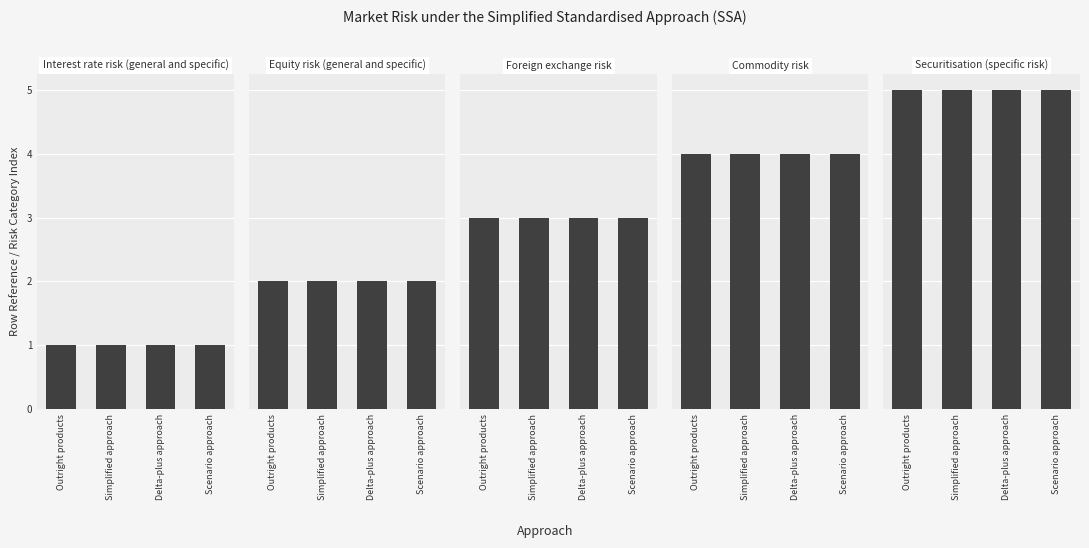

What is the greatest value displayed?

5